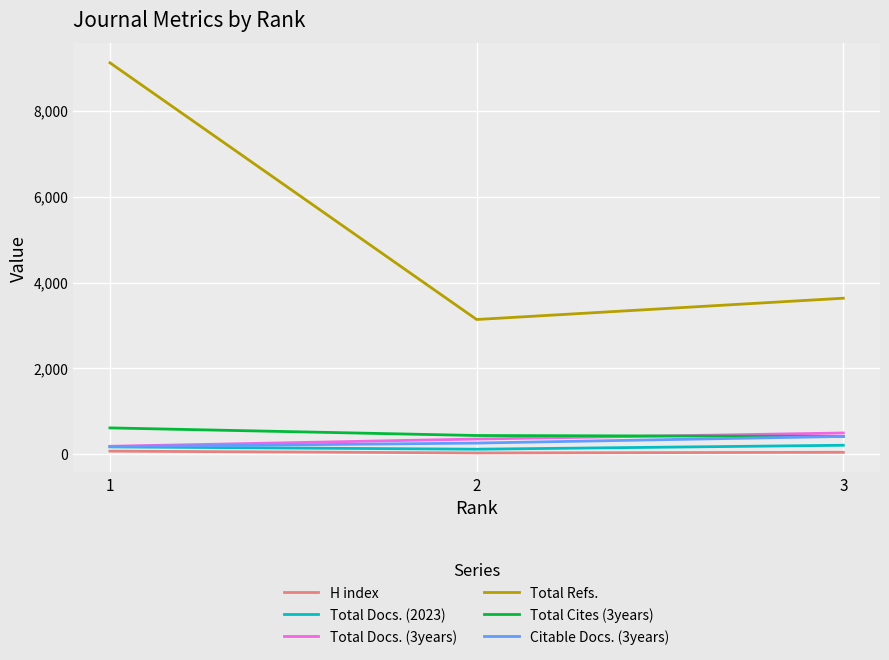

What is the smallest value displayed?

32